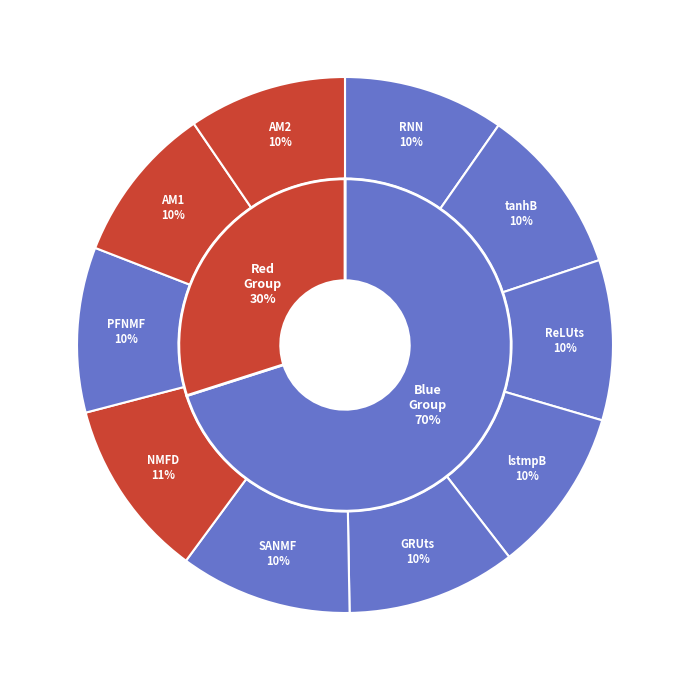

What percentage is the AM1 slice, to the nearest percent?

10%